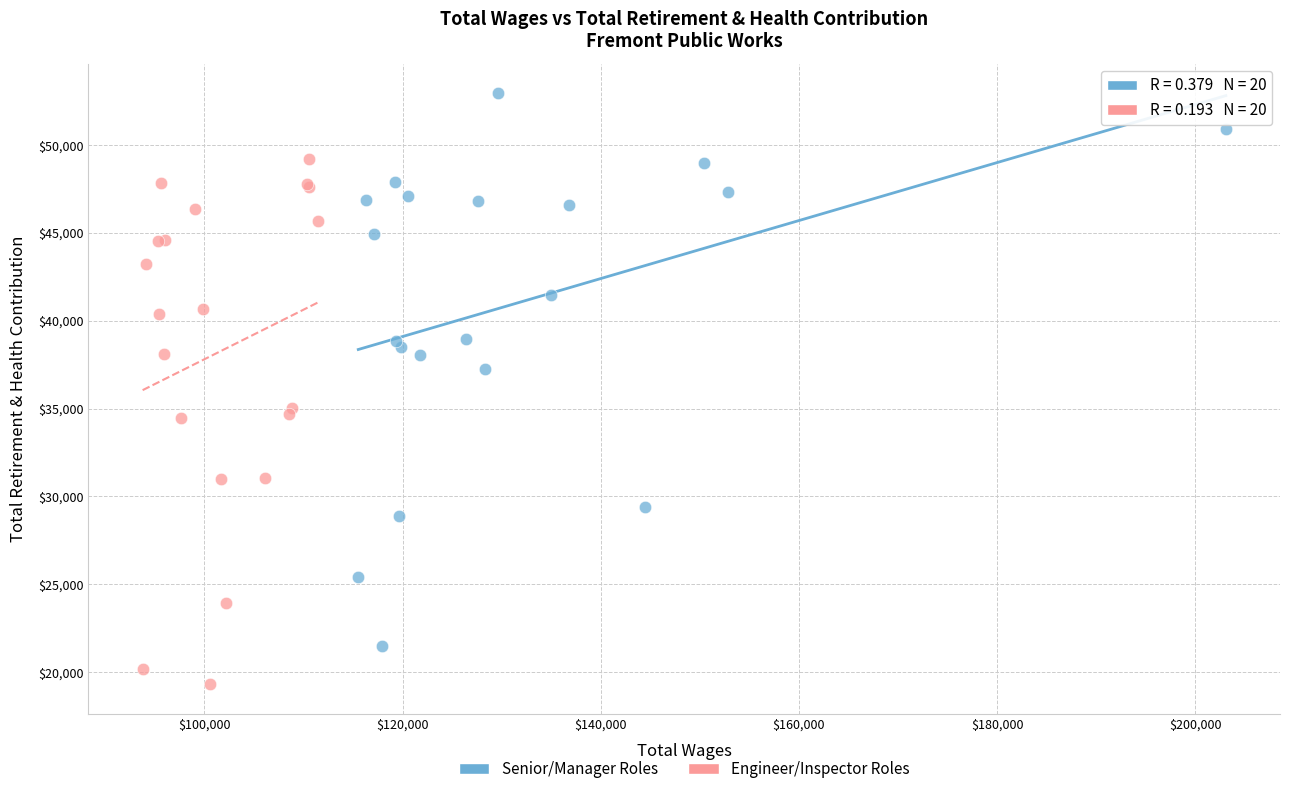

Which series reaches the maximum Y coordinate?

Senior/Manager Roles